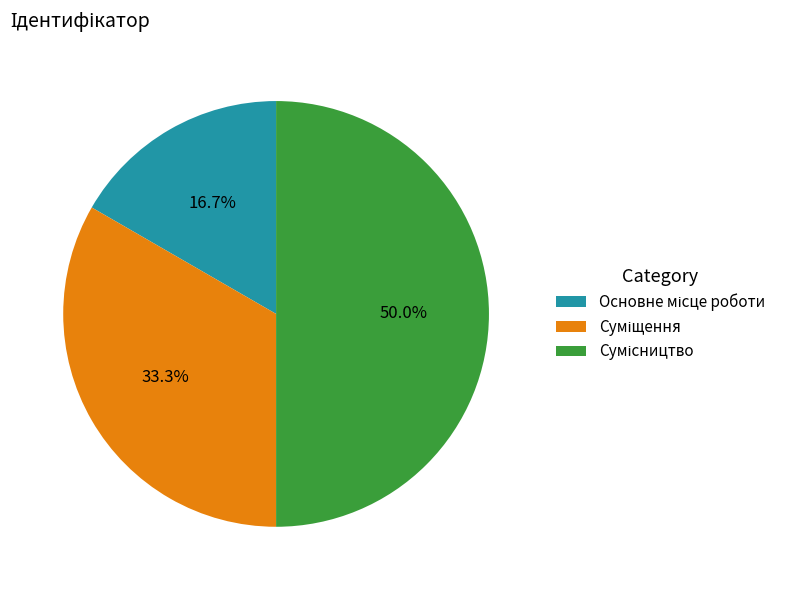

Rank the categories by value from highest to lowest.

Сумісництво, Суміщення, Основне місце роботи